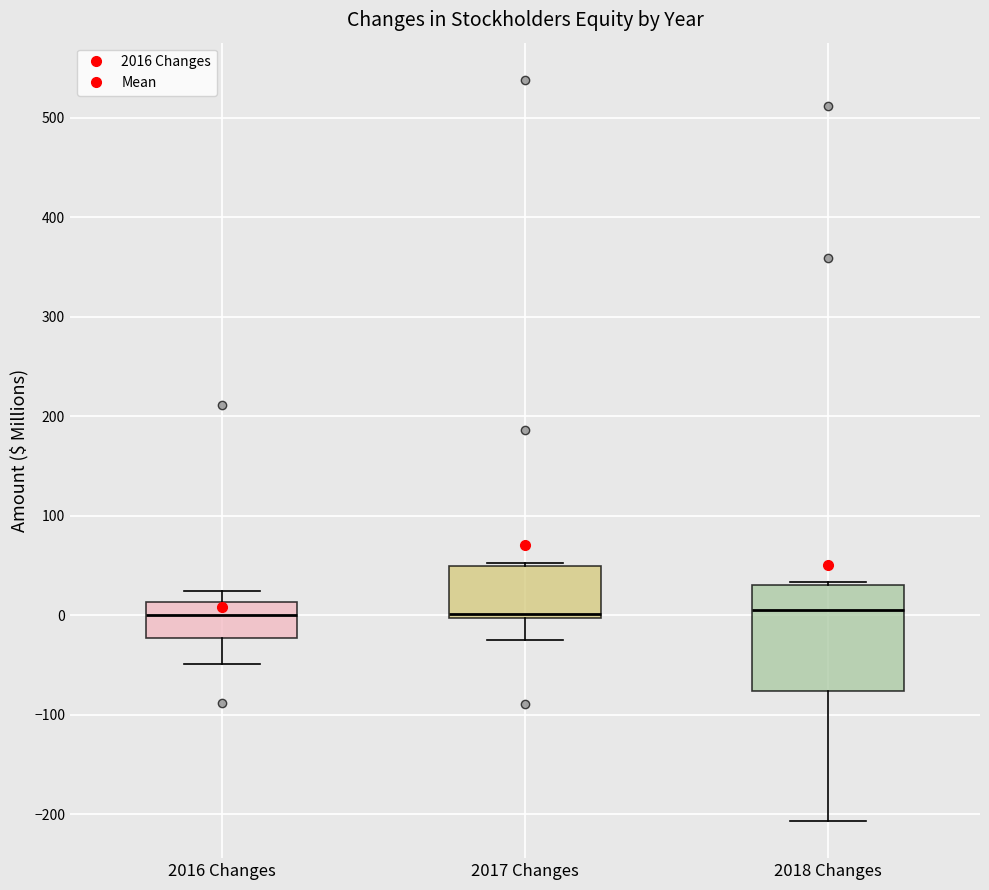

Where is the lower edge of the box for 2018 Changes on the y-axis? The values are not printed on the chart, so give them approximately, as read against the axis.

-80